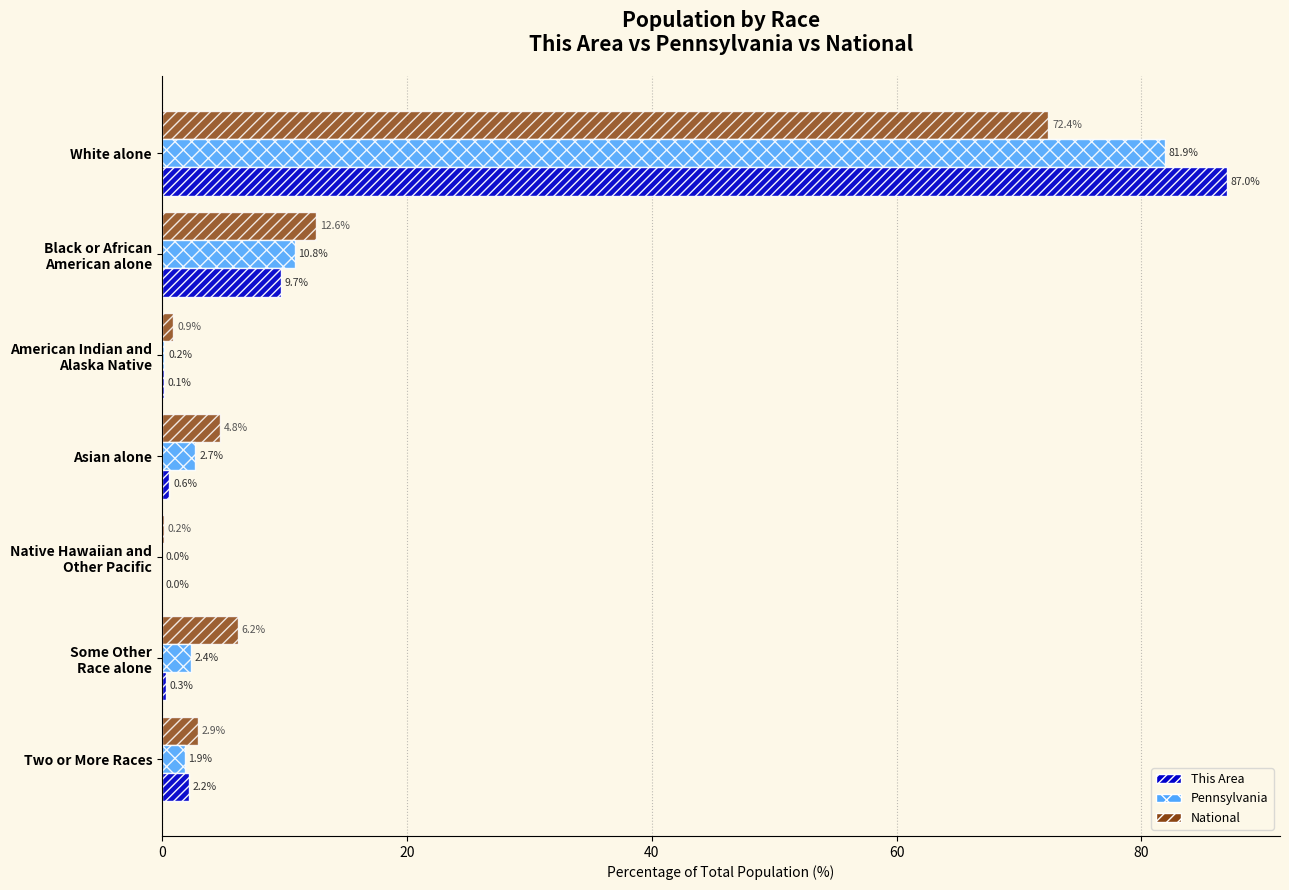

How many distinct data groups are displayed?

3